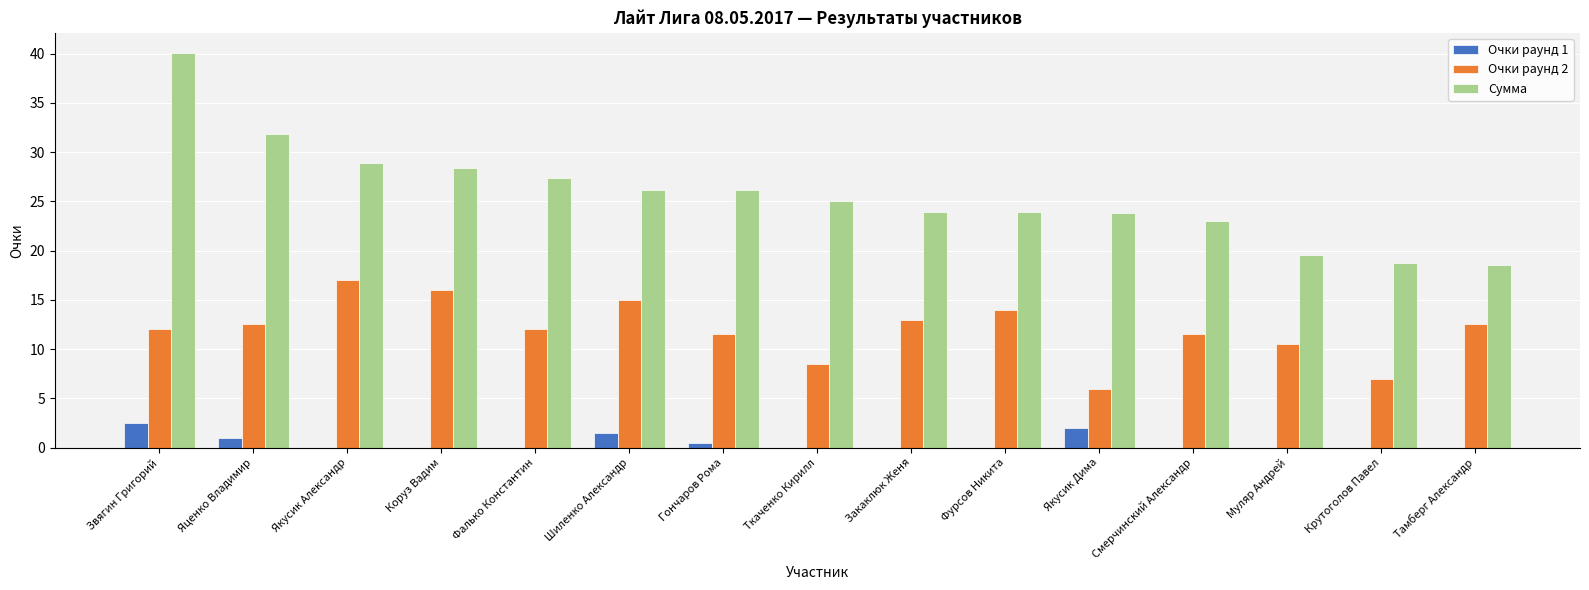

At which category is the sum across all series the highest?

Звягин Григорий